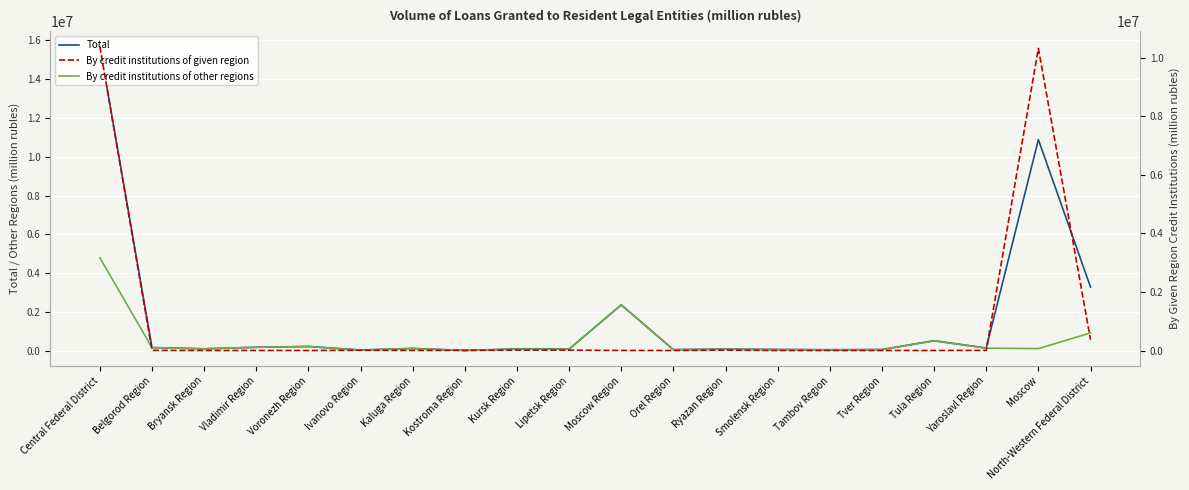

The value of By credit institutions of given region at Moscow Region is 3407. True or false?

False